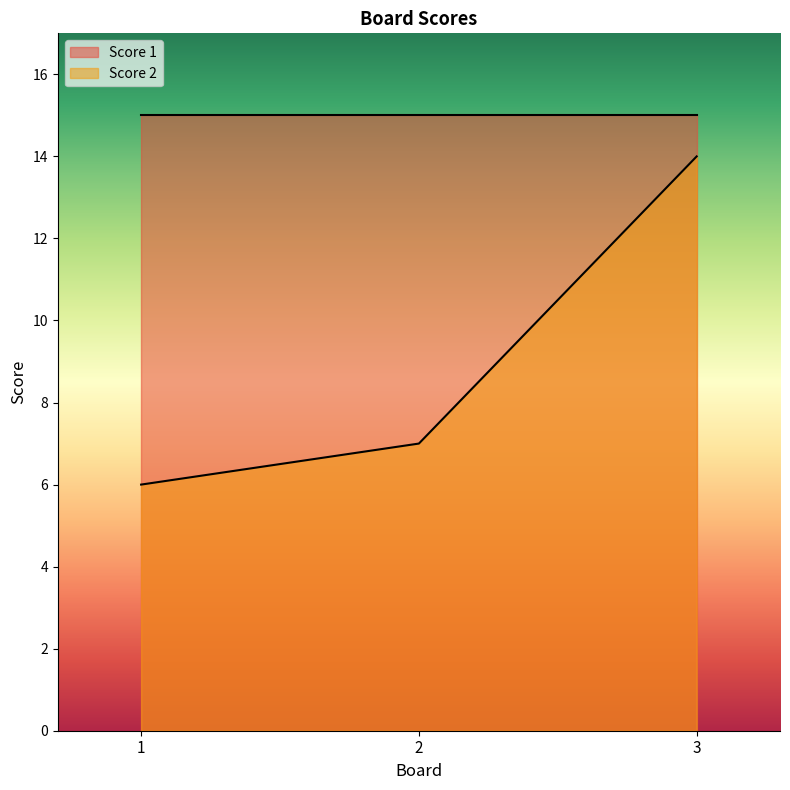

Count the number of categories in the chart.

3